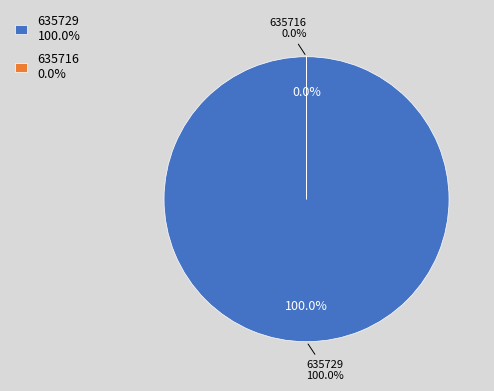

Approximately how many times larger is the value at 635729 compared to 635716?

19977.3